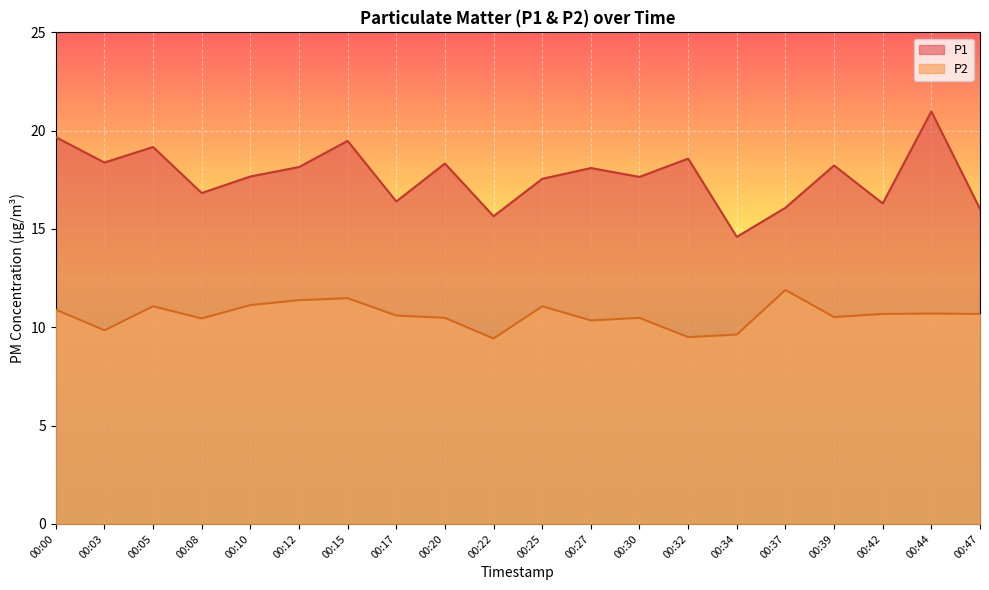

What is the highest value of the P2 series?

11.9